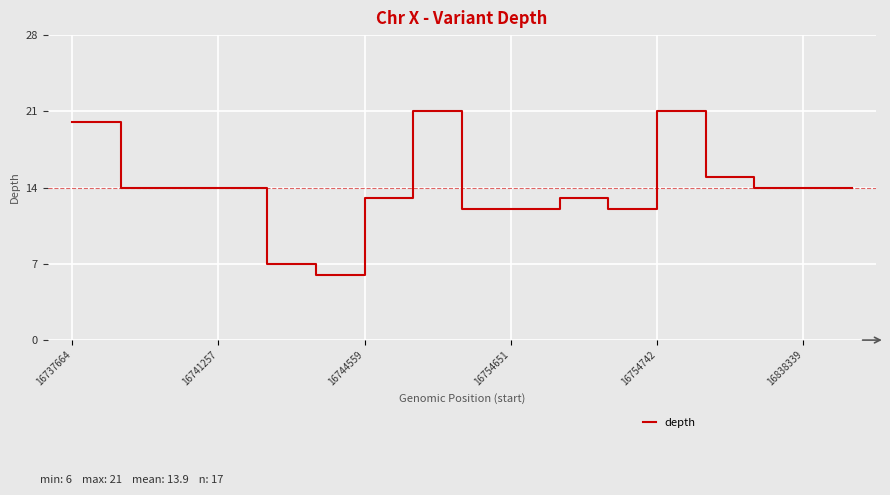

What is the difference between the maximum and minimum values?

15